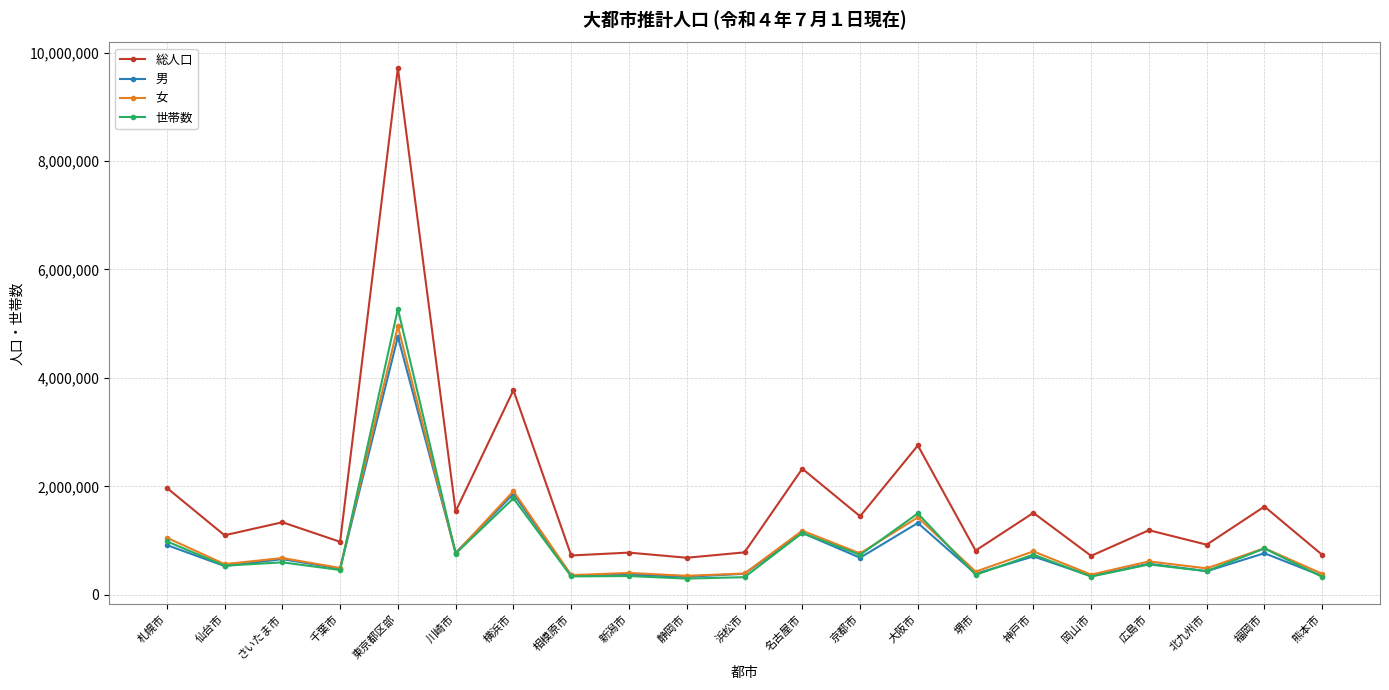

What is the sum of all 男 values?

18178700